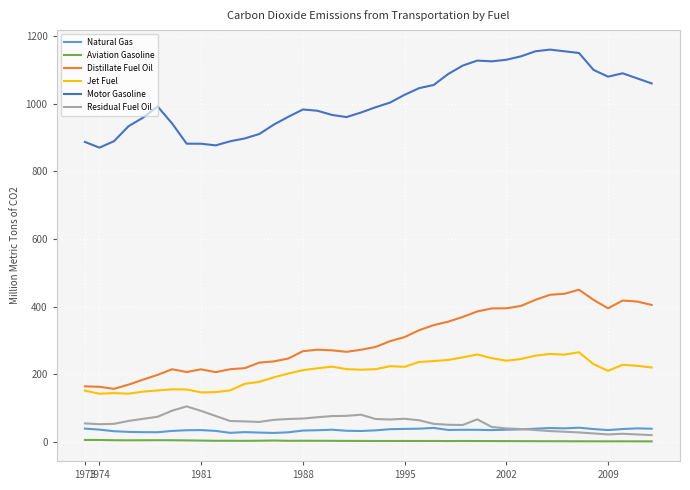

Which series has the largest total across all categories?

Motor Gasoline